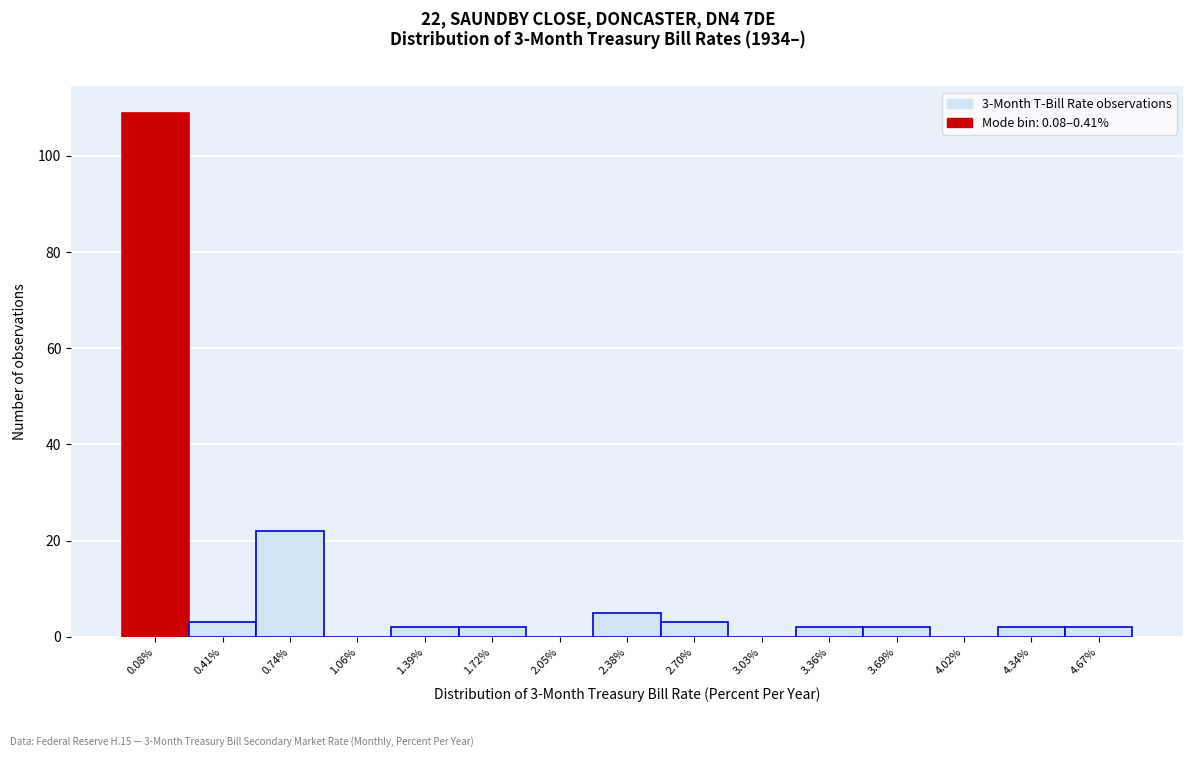

Reading left to right, transcribe all the data shown in this chart.

0.08%=109	0.41%=3	0.74%=22	1.06%=0	1.39%=2	1.72%=2	2.05%=0	2.38%=5	2.70%=3	3.03%=0	3.36%=2	3.69%=2	4.02%=0	4.34%=2	4.67%=2